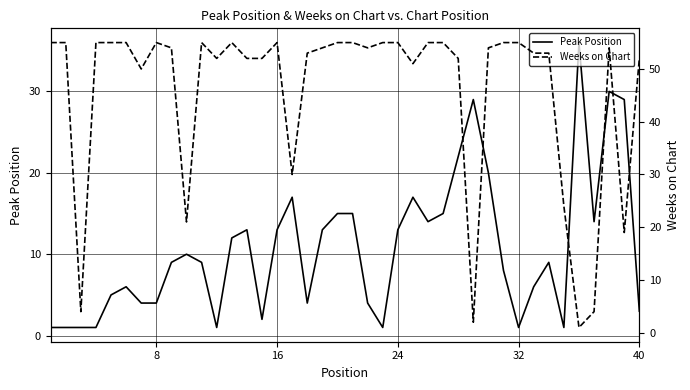

What is the difference between the Weeks on Chart values at 21 and 31?

1